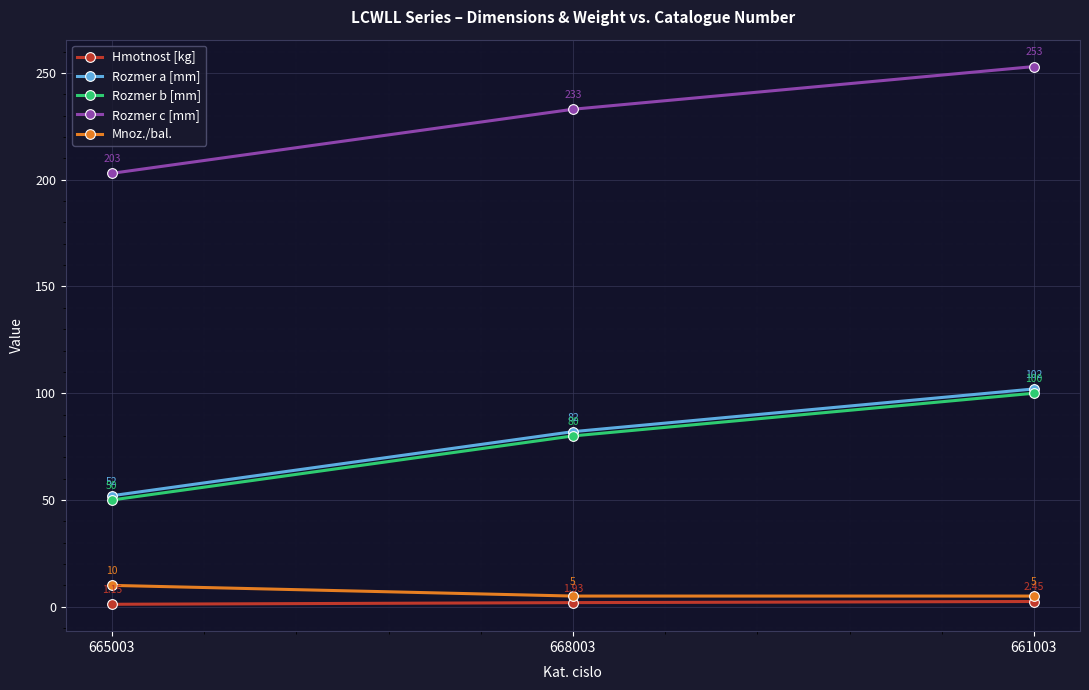

How many lines are shown in the chart?

5